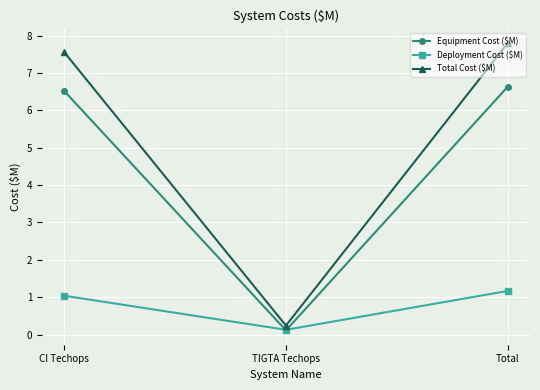

At which label does Total Cost ($M) first exceed 7?

CI Techops